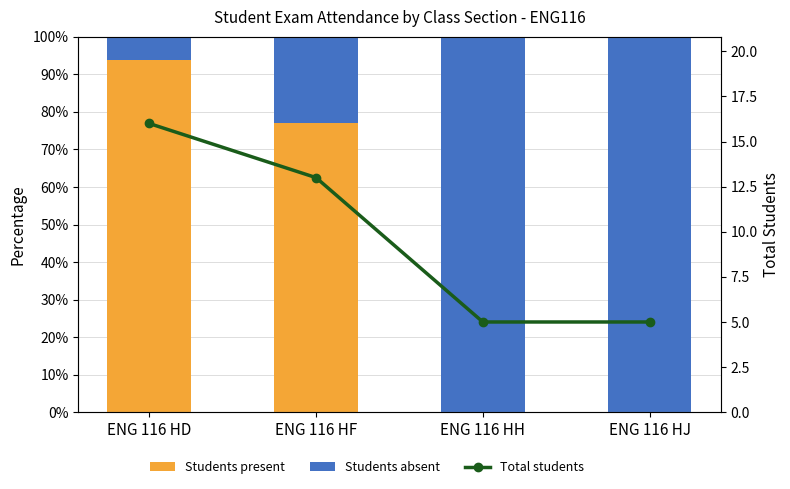

Which series changed the most between ENG 116 HD and ENG 116 HH?

Students present